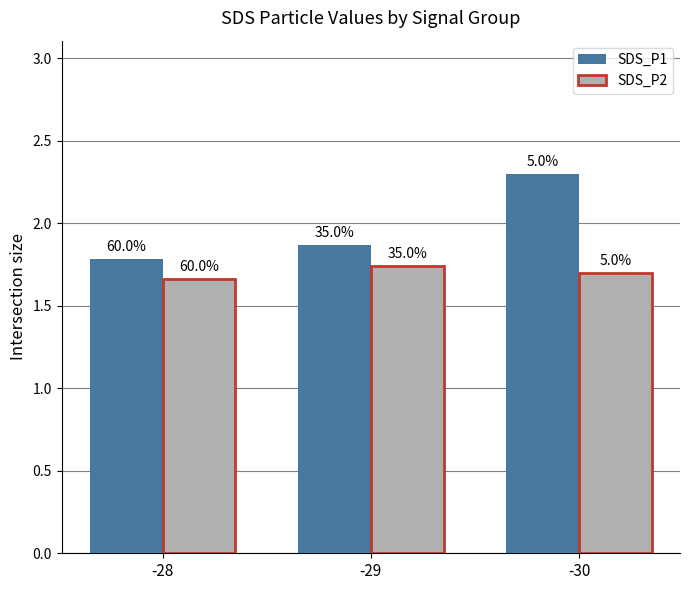

What are all the series names shown in the legend?

SDS_P1, SDS_P2